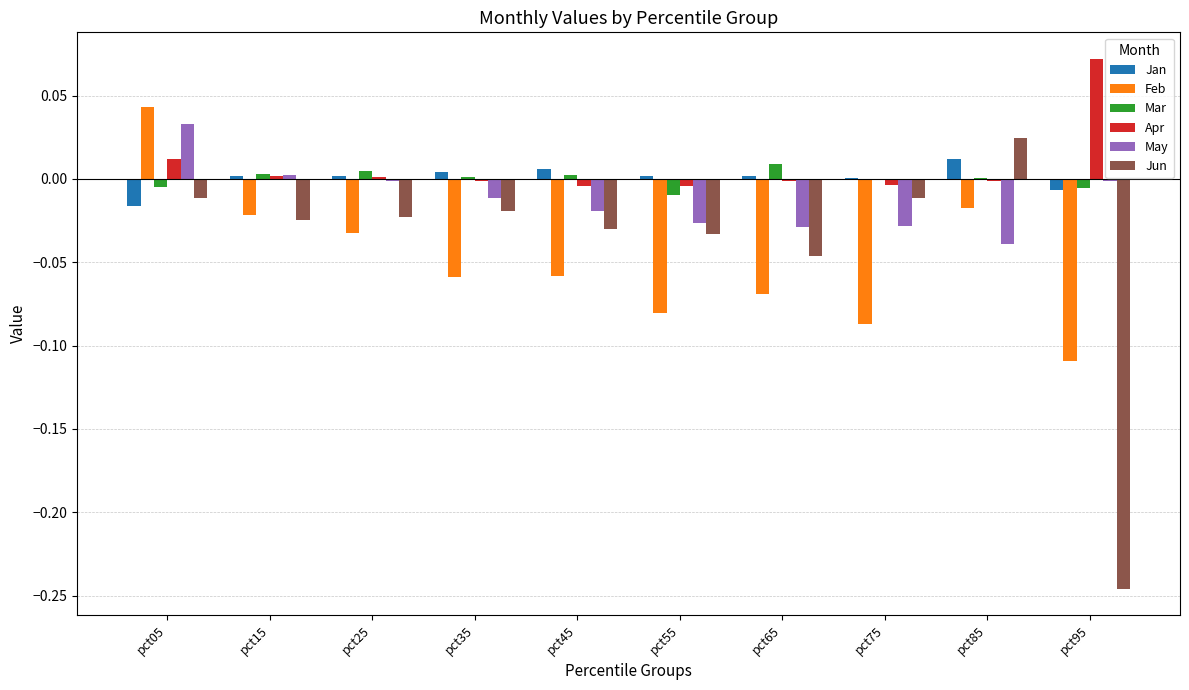

Between pct15 and pct45, which series saw the biggest shift?

Feb